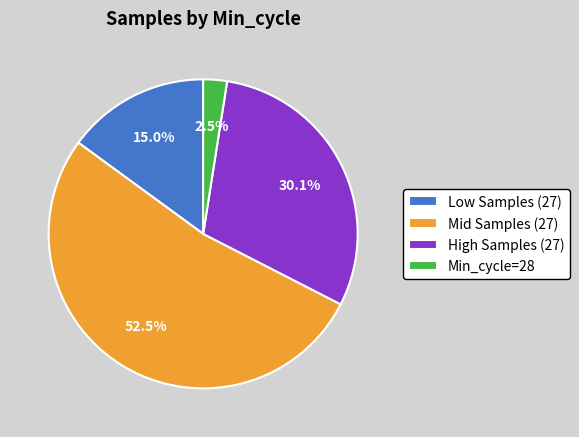

Rank the categories by value from lowest to highest.

Min_cycle=28, Low Samples (27), High Samples (27), Mid Samples (27)